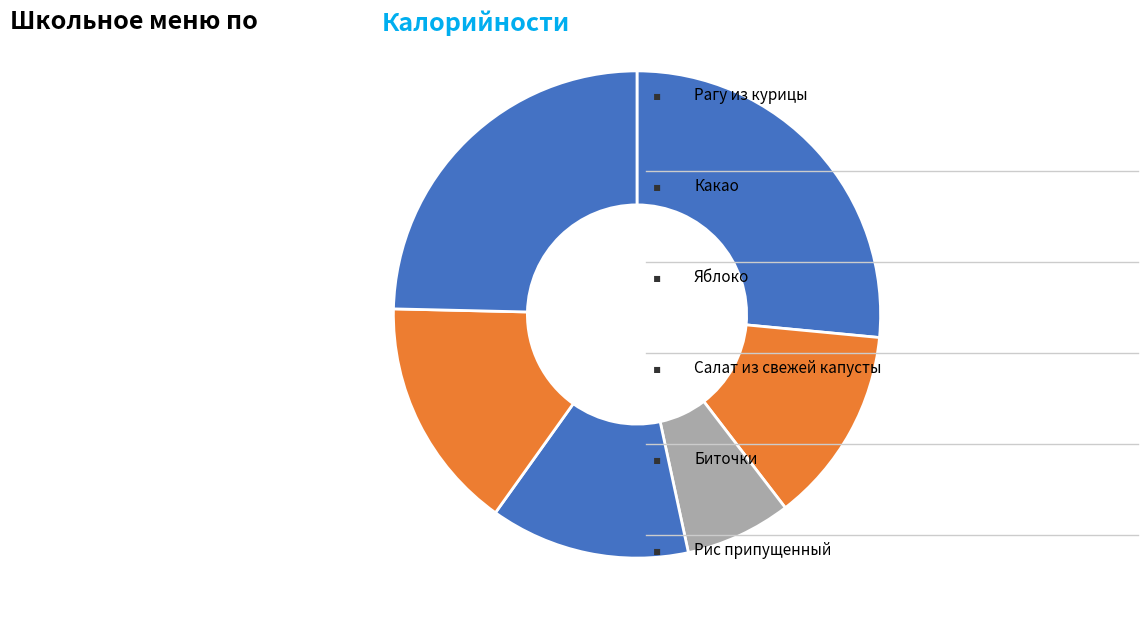

How many segments does this pie chart have?

6